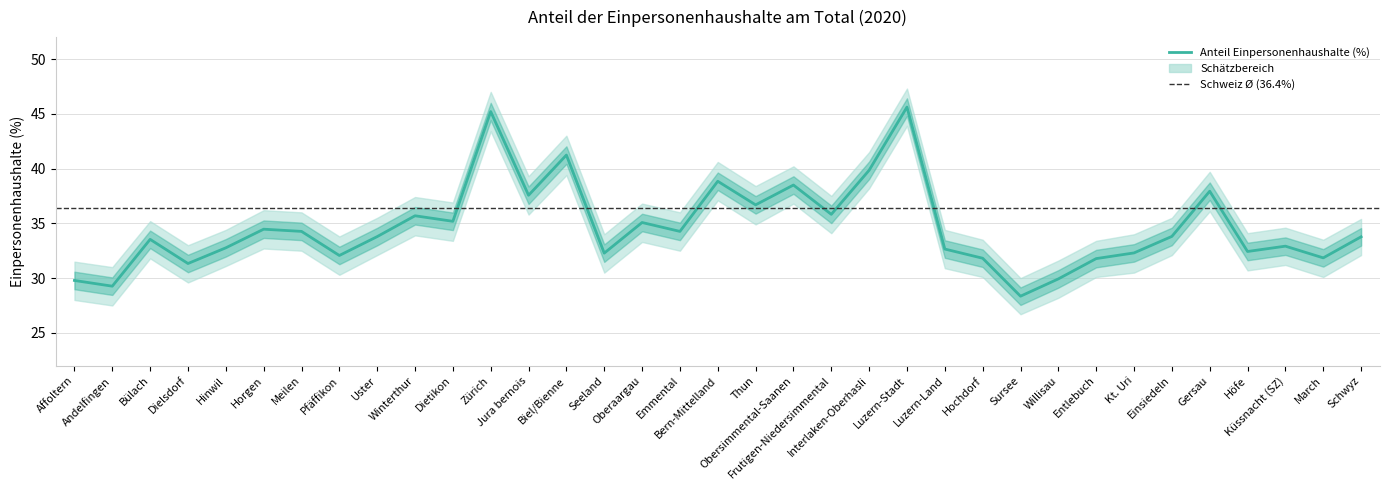

How many lines are shown in the chart?

1